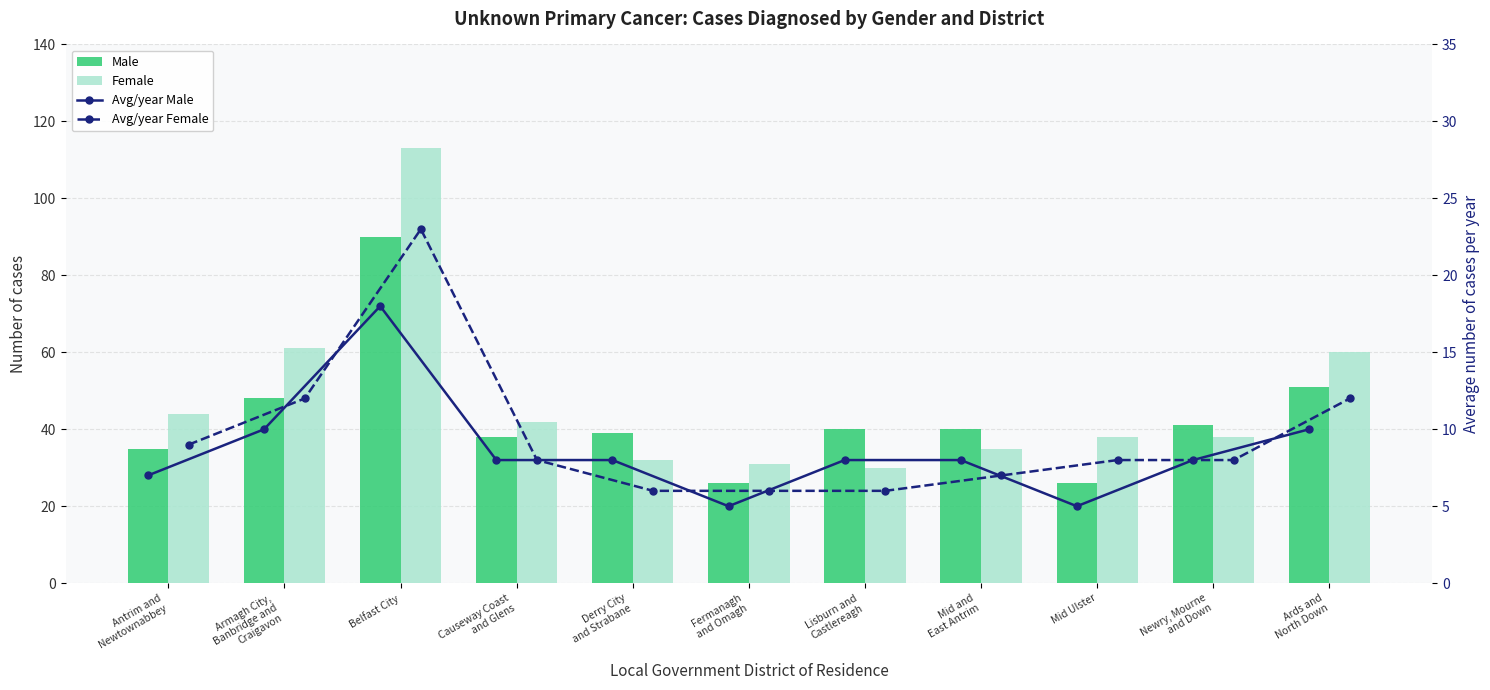

Where does the Female series first go above 38?

Antrim and
Newtownabbey